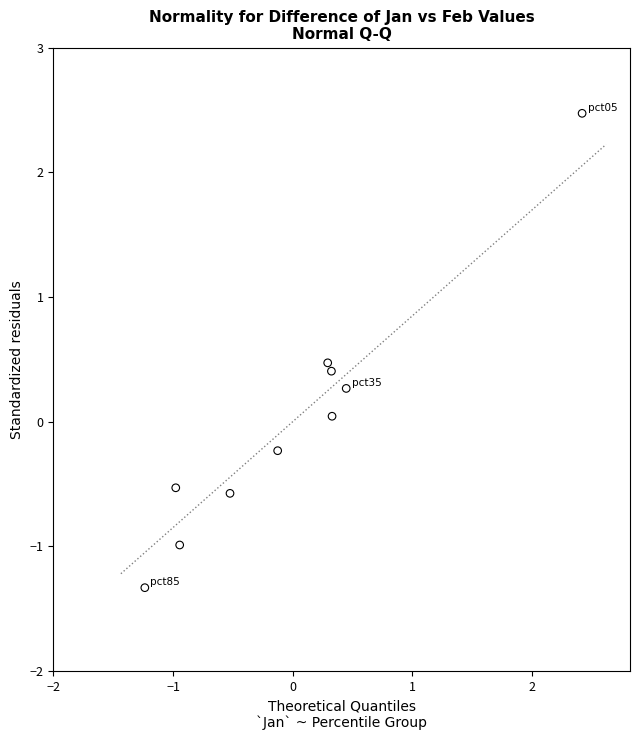

What is the range of Y values (max minus min)?

3.8